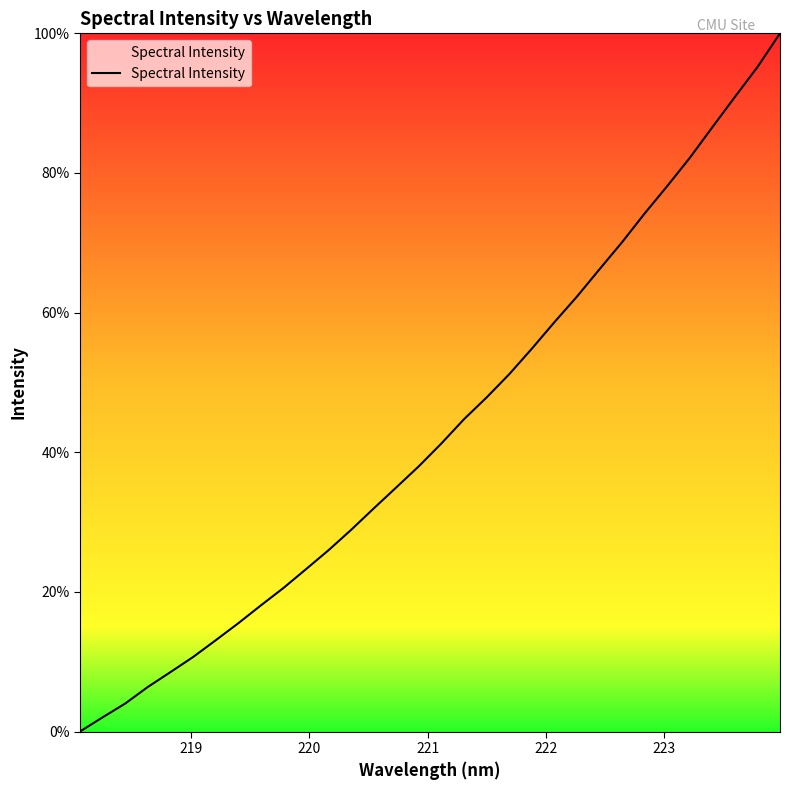

What is the greatest value displayed?

100.0